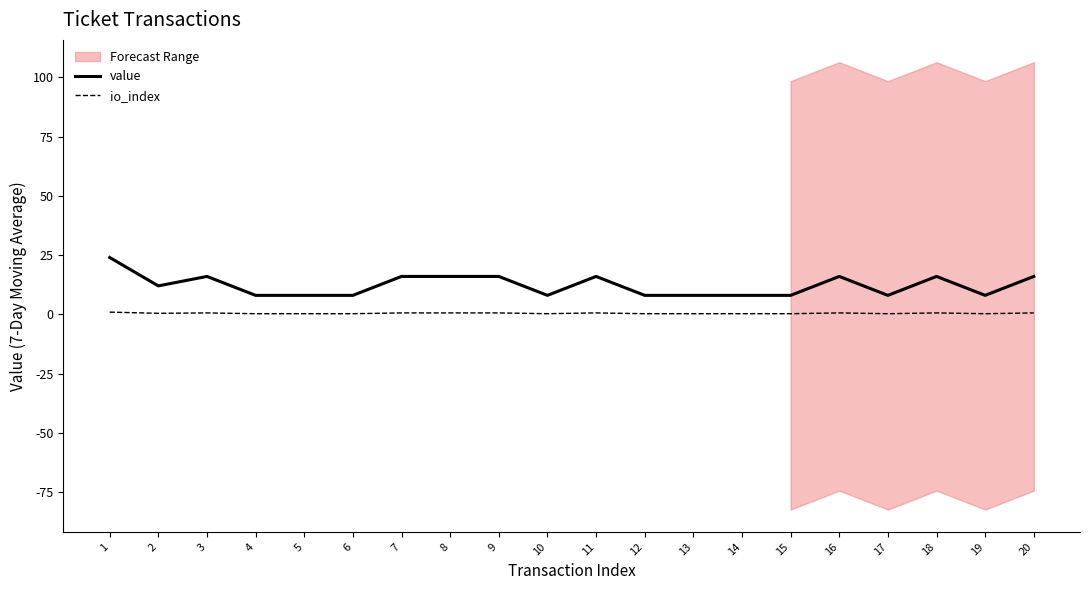

List the labels in order of value value, largest first.

1, 3, 7, 8, 9, 11, 16, 18, 20, 2, 4, 5, 6, 10, 12, 13, 14, 15, 17, 19